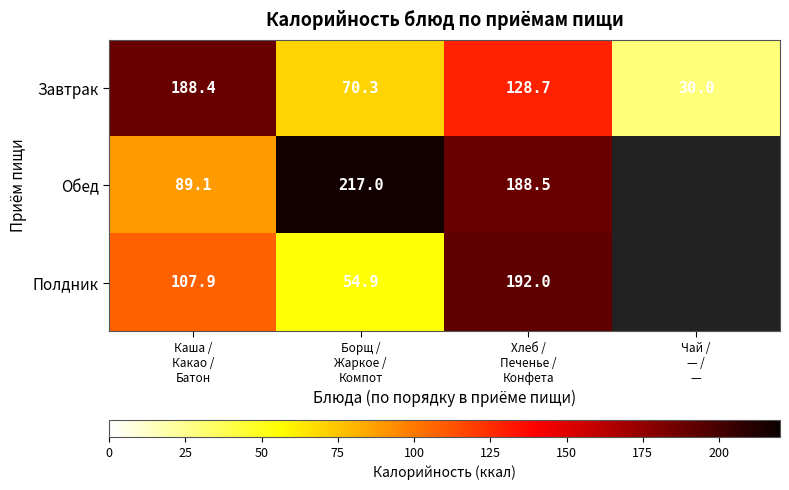

What is the minimum value for Завтрак?

30.0